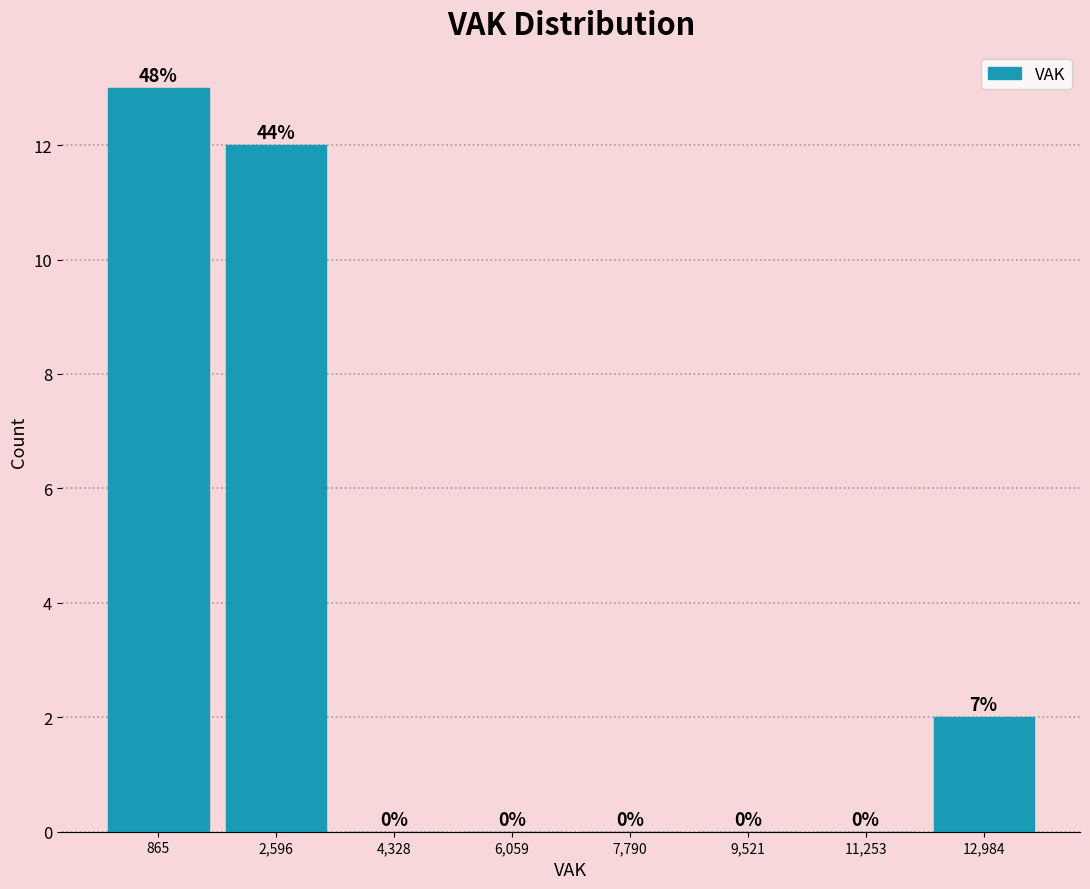

Over which range of the x-axis is the bar tallest?

0 to 1800